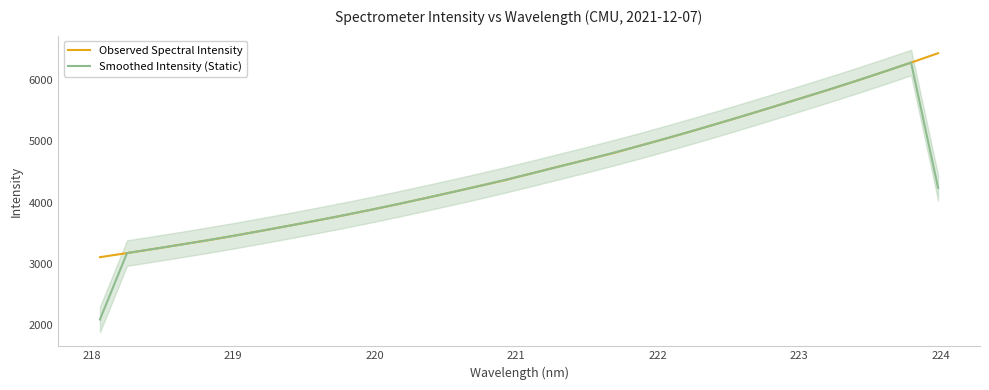

In Smoothed Intensity (Static), how many points are higher than both neighbors (excluding endpoints)?

1